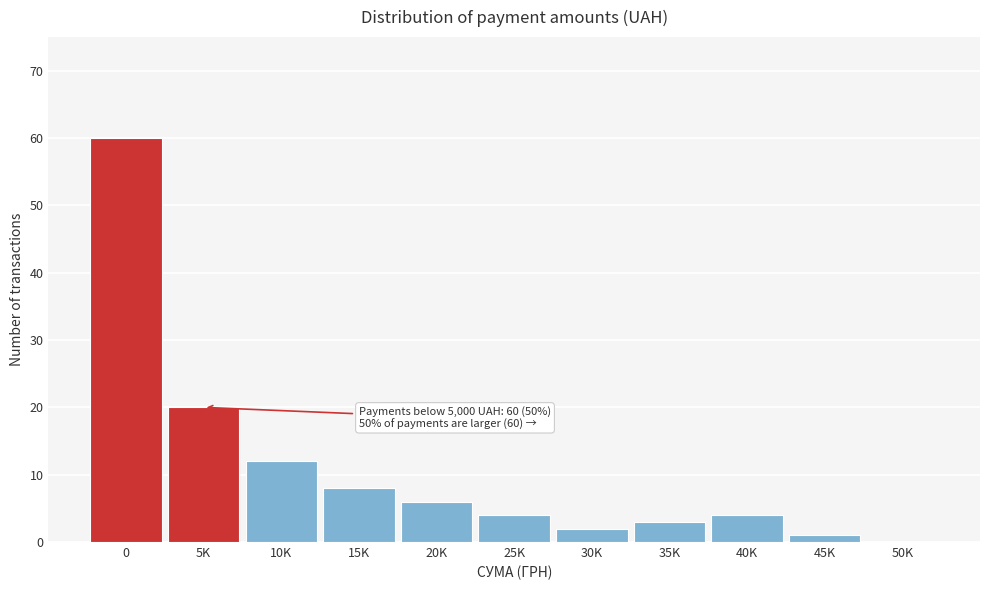

Reading right to left, what are all the values shown in this chart?

50K=0	45K=1	40K=4	35K=3	30K=2	25K=4	20K=6	15K=8	10K=12	5K=20	0=60